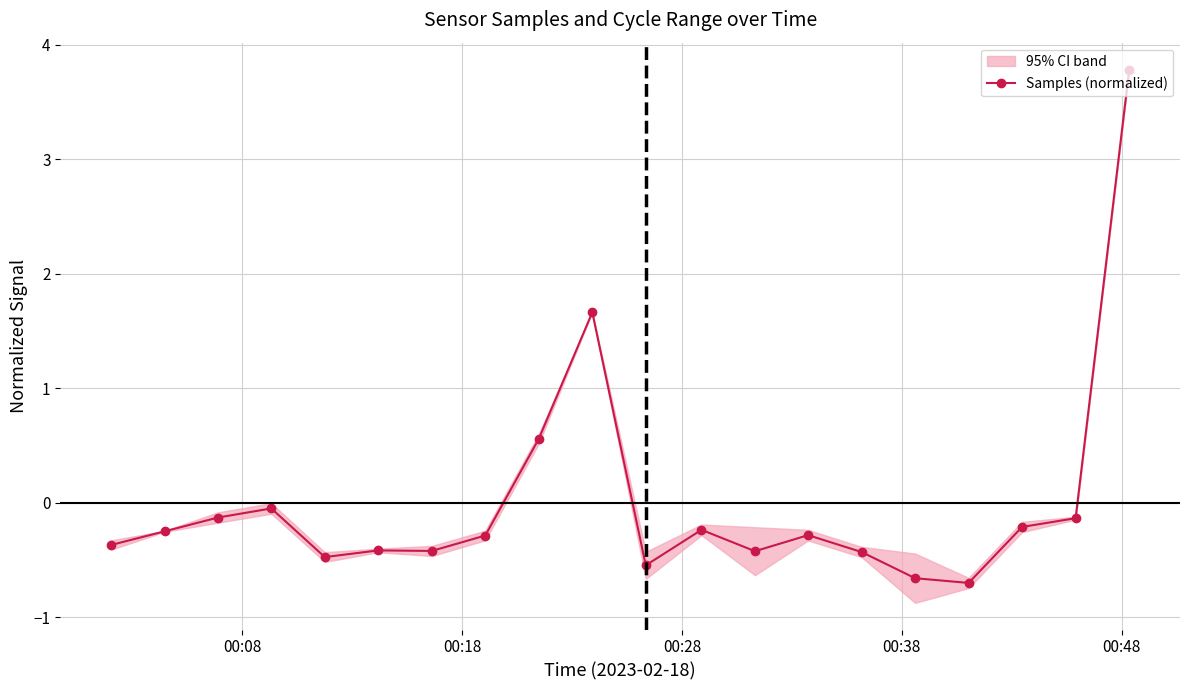

What is the highest value of the Samples (normalized) series?

3.8